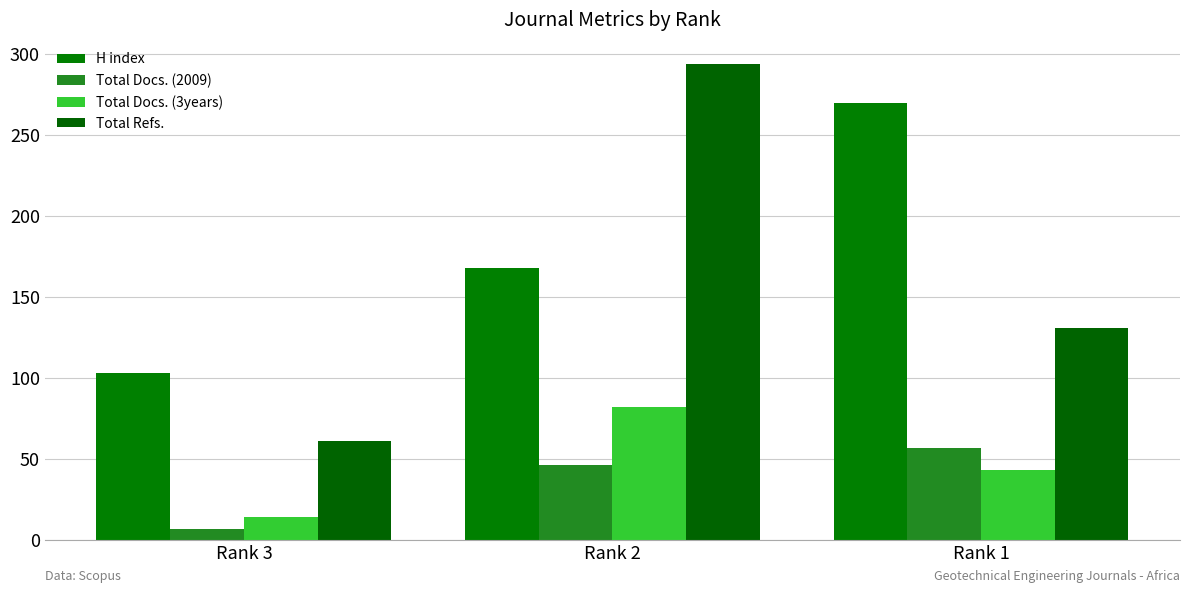

Reading left to right, transcribe all the data shown in this chart.

H index: 103	168	270
Total Docs. (2009): 7	46	57
Total Docs. (3years): 14	82	43
Total Refs.: 61	294	131